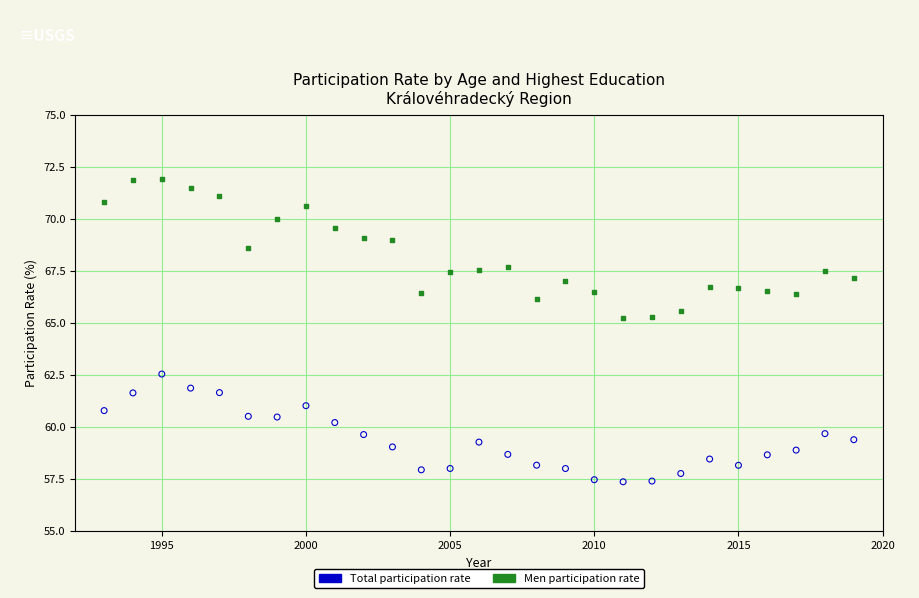

Across all data points, what is the range of Y values (max minus min)?

14.5